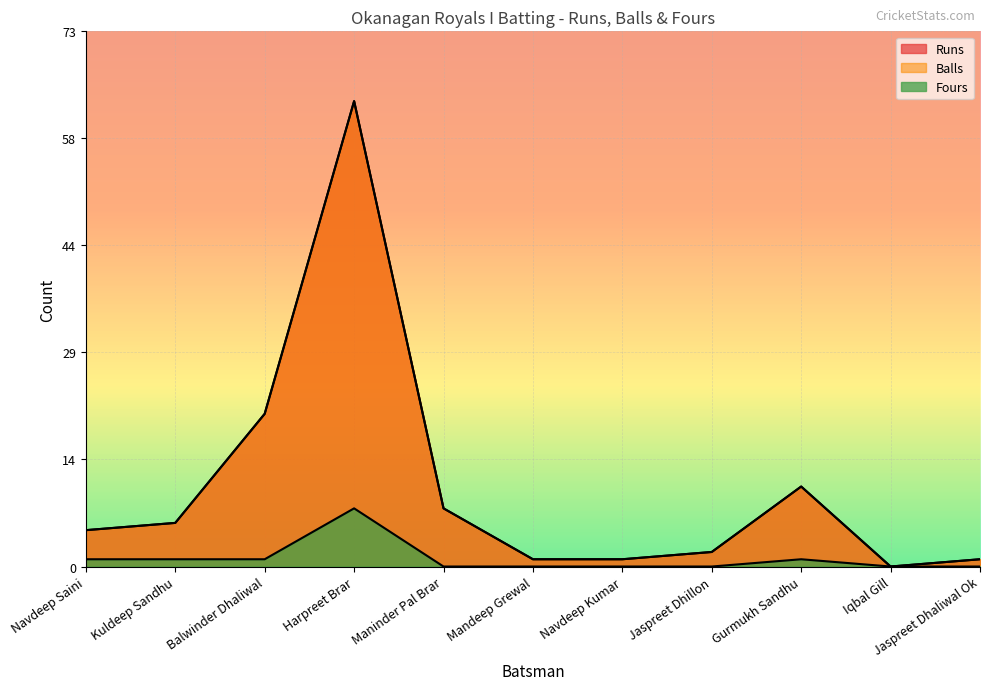

Reading right to left, list all the values displayed in this chart.

Runs: 1	0	11	2	1	1	8	64	21	6	5
Balls: 1	0	11	2	1	1	8	64	21	6	5
Fours: 0	0	1	0	0	0	0	8	1	1	1